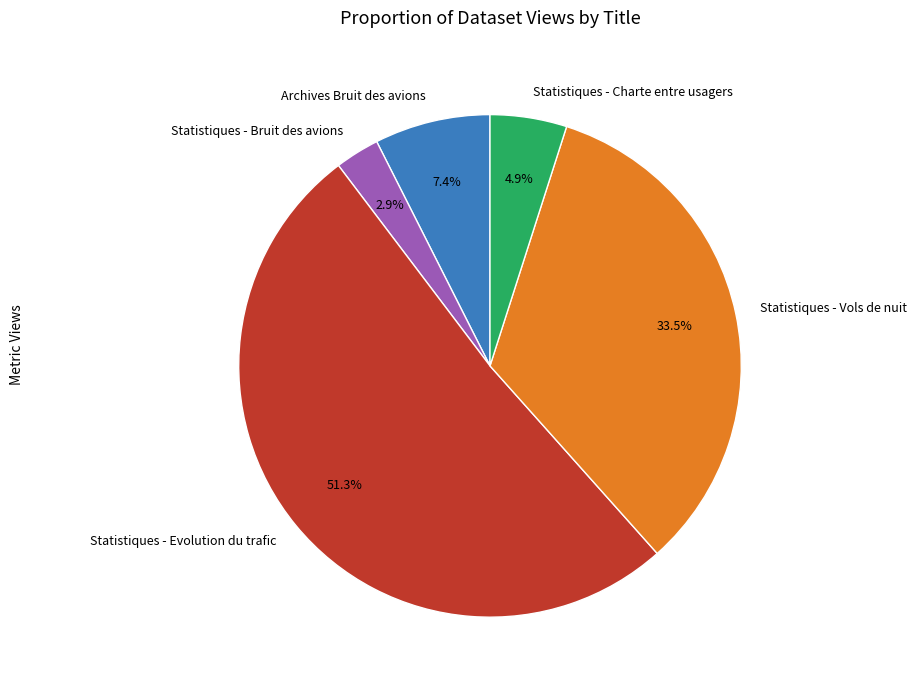

Count the number of slices in the pie.

5